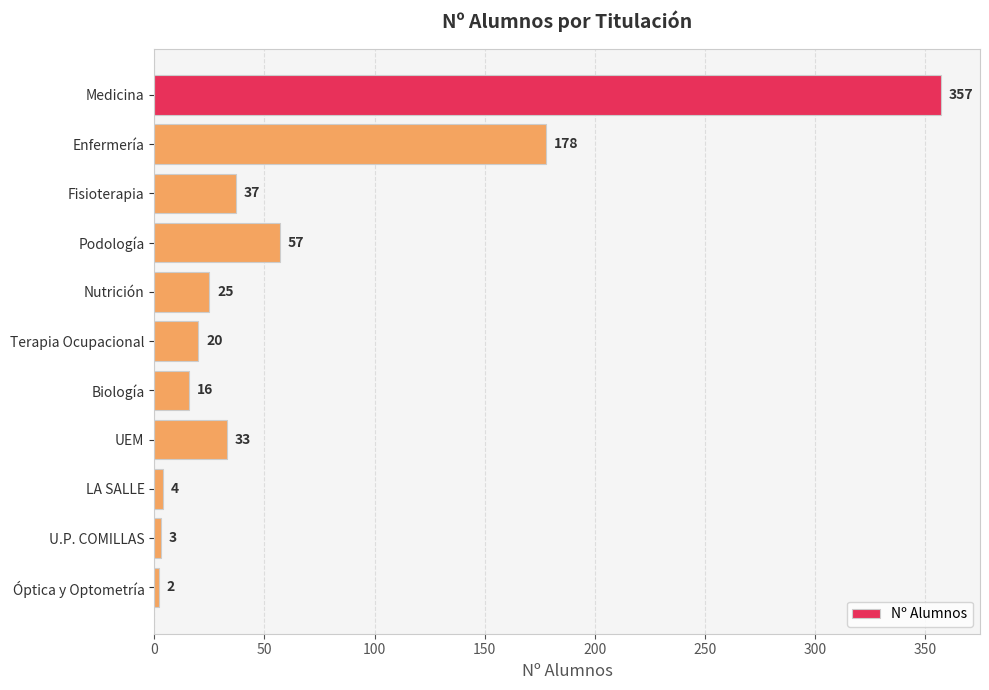

Where is the data nearest to the value 179?

Enfermería